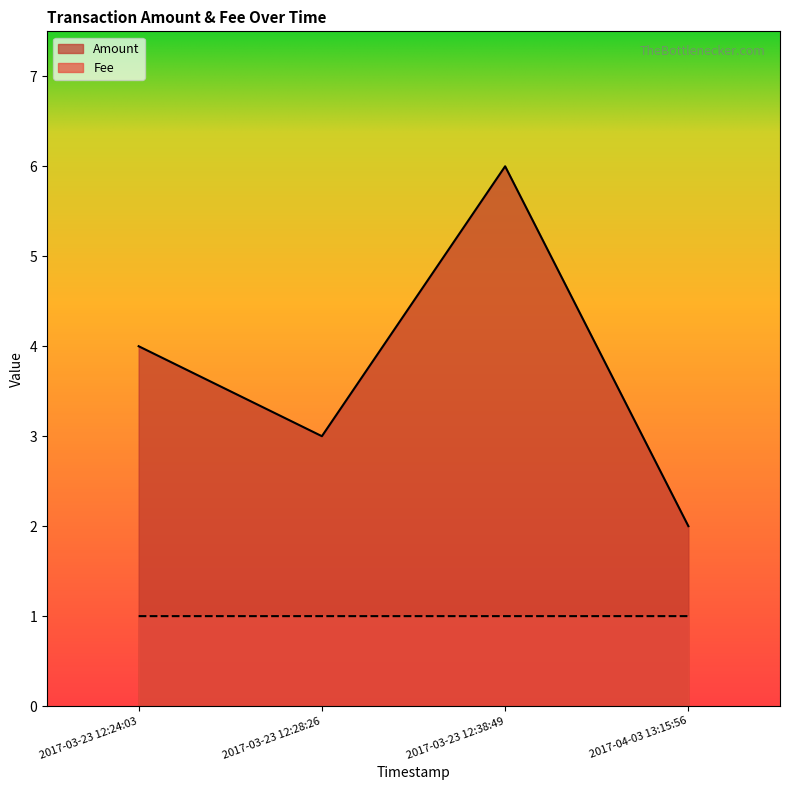

True or false: Fee and Amount intersect in this chart.

False